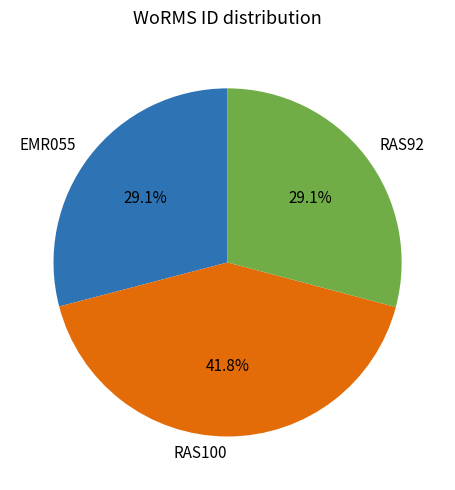

Which has a higher value, RAS92 or RAS100?

RAS100